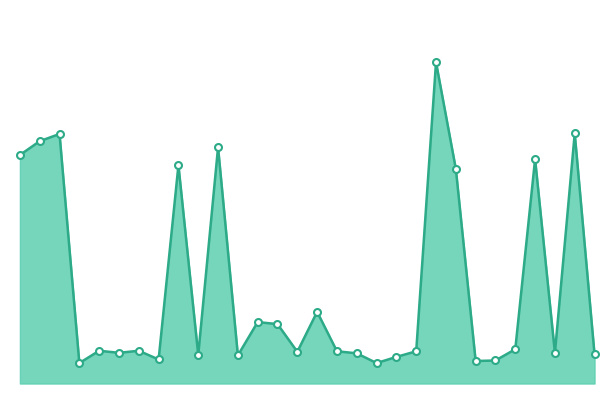

Is this an area chart (filled region under the line)?

Yes